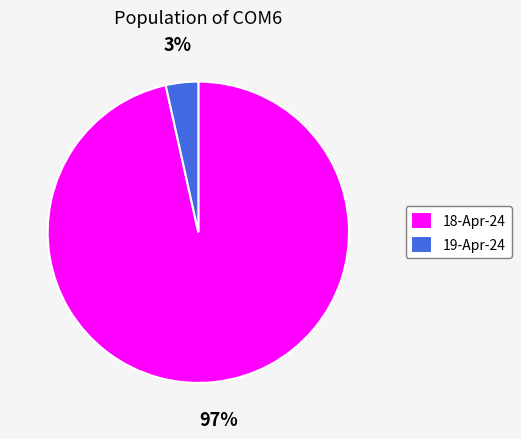

Between 19-Apr-24 and 18-Apr-24, which is larger?

18-Apr-24